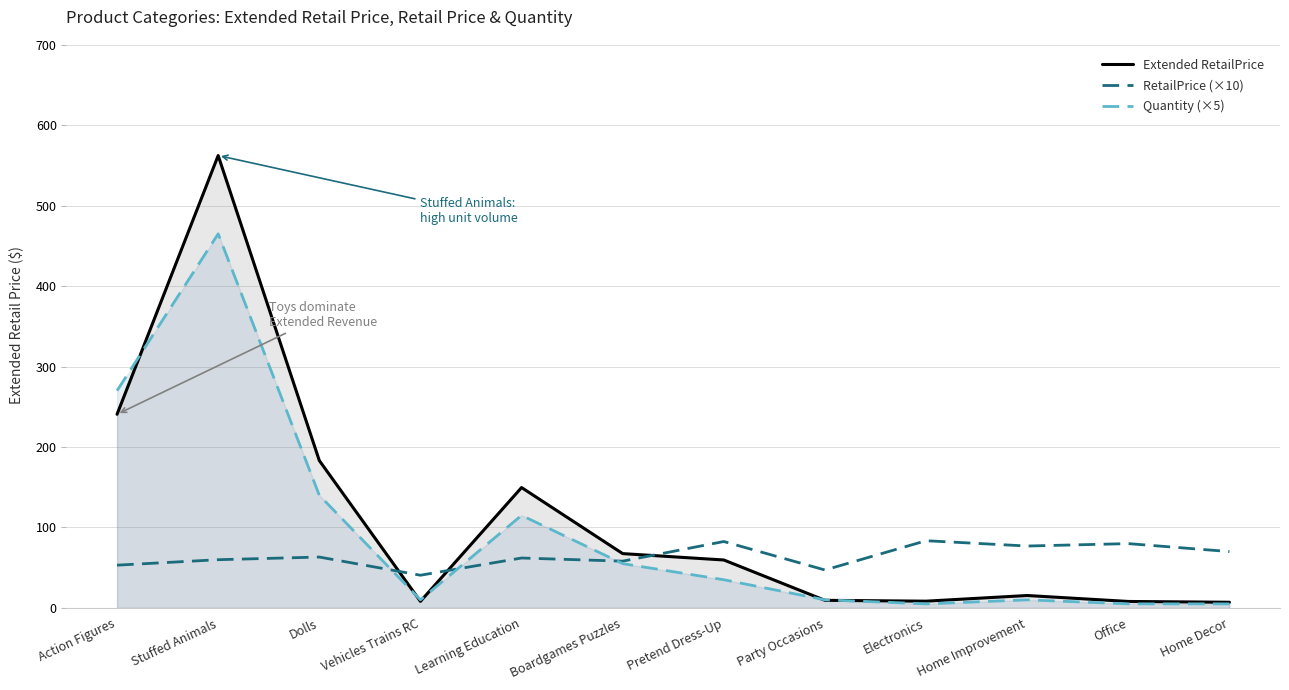

Reading left to right, list all the values displayed in this chart.

Extended RetailPrice: 240.7	562.3	183.2	8.1	149.6	67.5	59.5	9.4	8.3	15.4	8.0	7.0
RetailPrice (×10): 53.1	59.9	63.2	40.6	62.0	58.1	82.5	47.1	83.5	76.9	79.9	70.0
Quantity (×5): 270.0	465.0	140.0	10.0	115.0	55.0	35.0	10.0	5.0	10.0	5.0	5.0